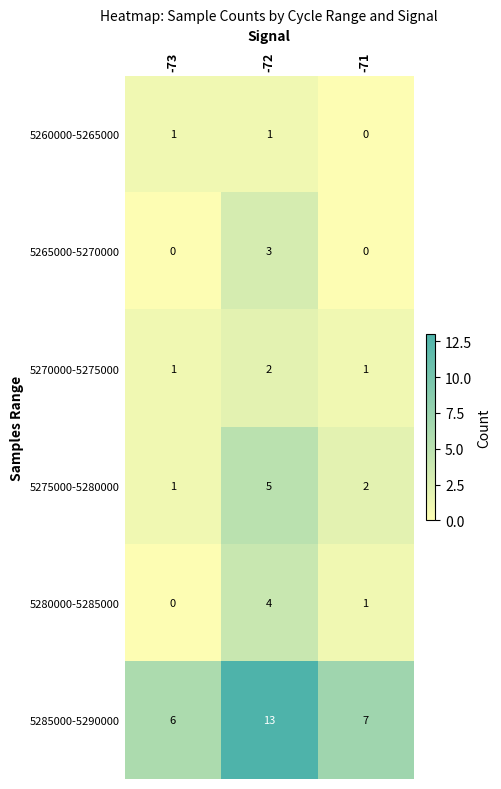

Reading right to left, extract all data points from this chart.

5260000-5265000: 0	1	1
5265000-5270000: 0	3	0
5270000-5275000: 1	2	1
5275000-5280000: 2	5	1
5280000-5285000: 1	4	0
5285000-5290000: 7	13	6